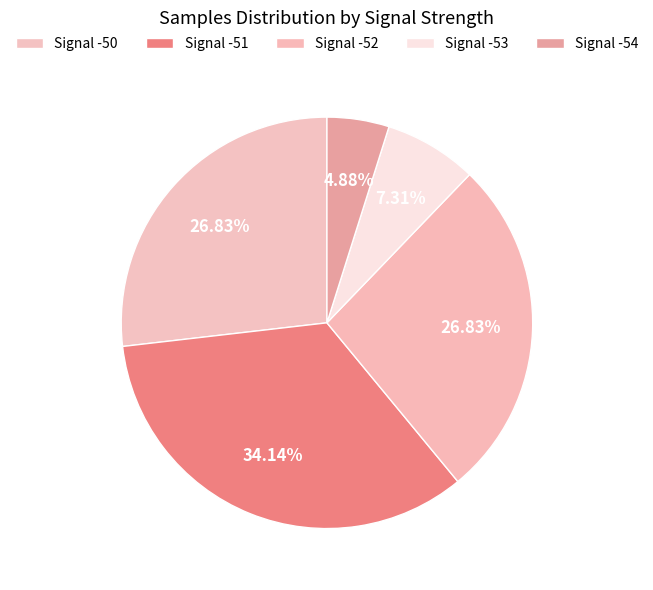

Is there a majority slice in this chart?

No